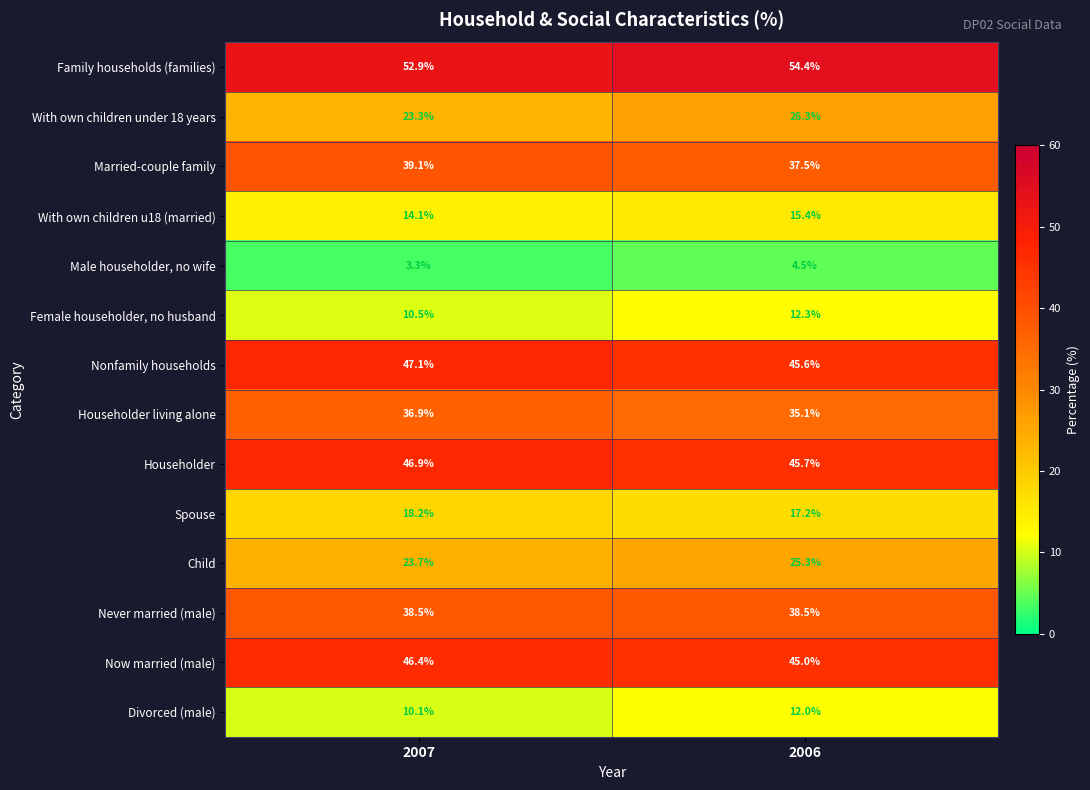

The Child series shows 23.7 at 2007. True or false?

True